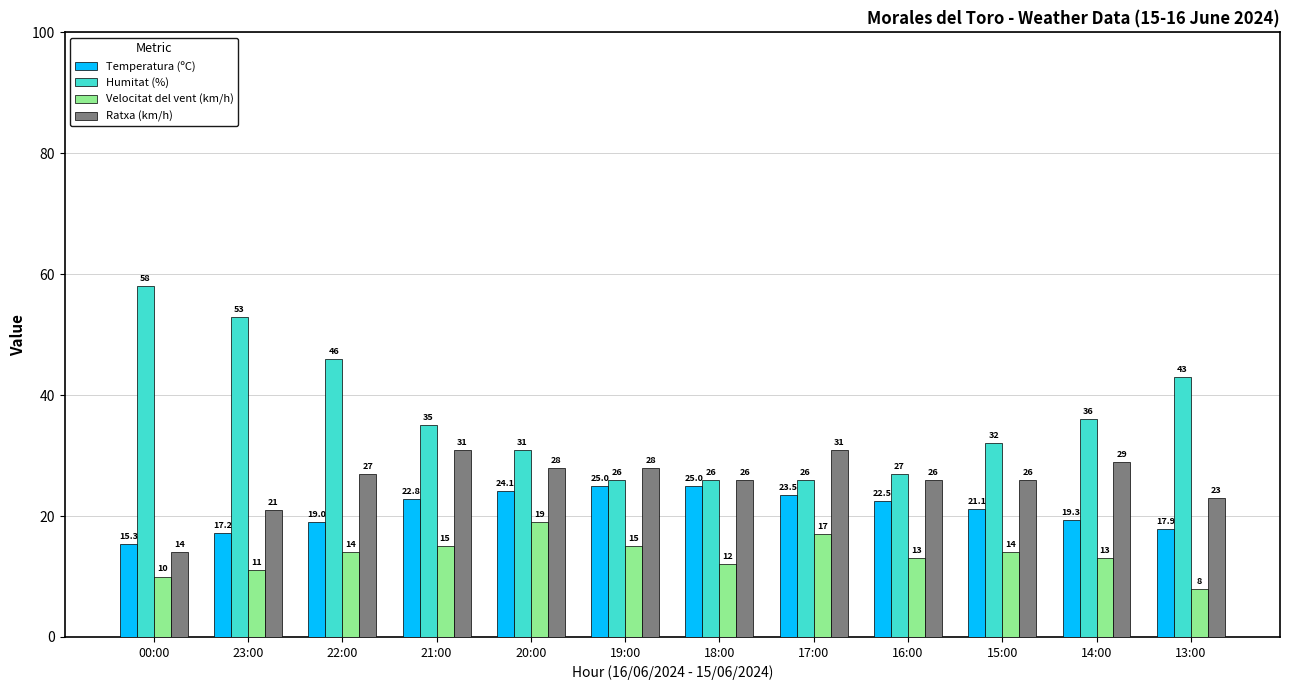

What is the sum of all Velocitat del vent (km/h) values?

161.0